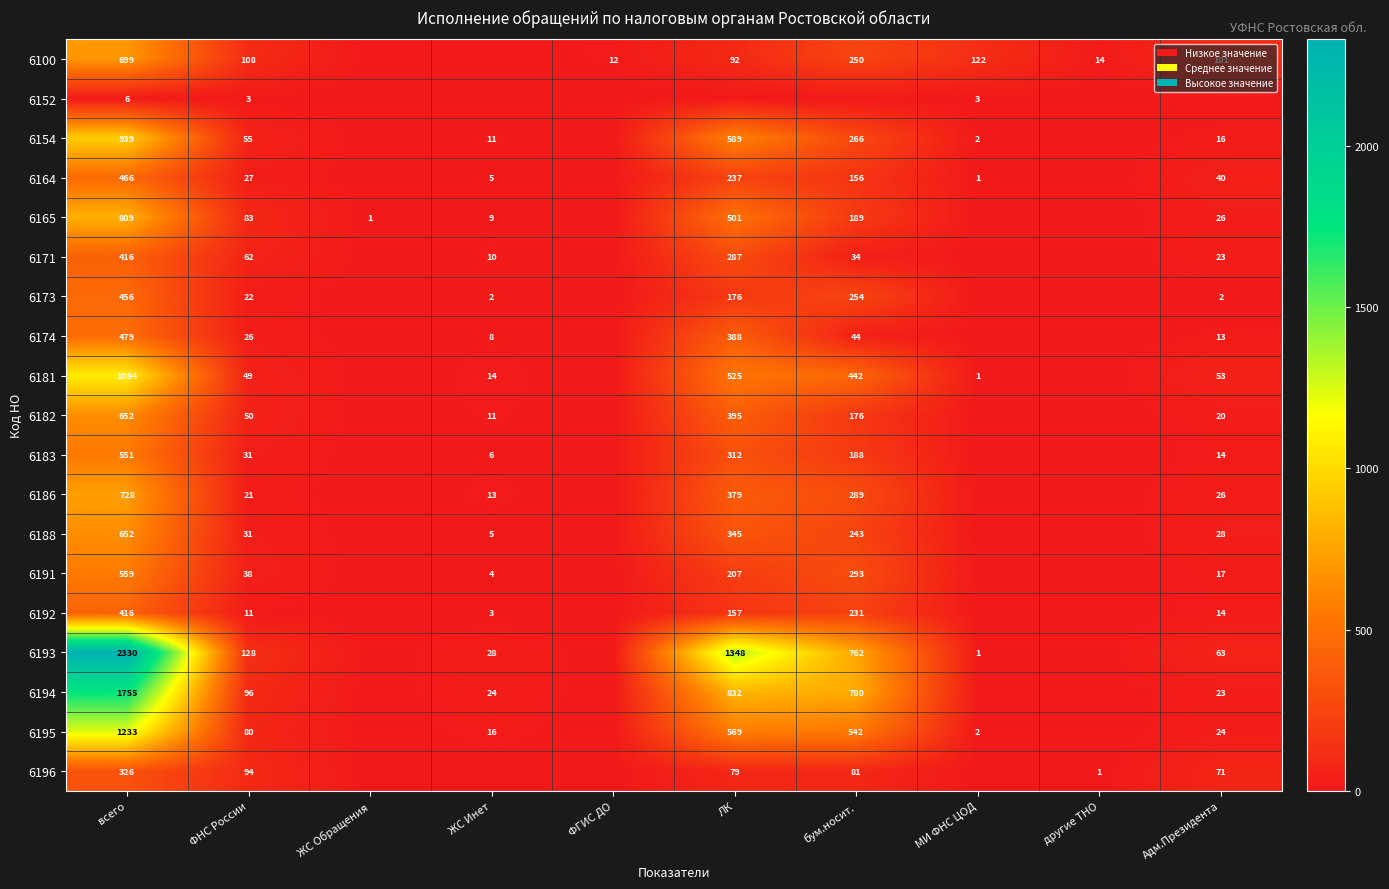

Between ФГИС ДО and ФНС России, which is larger?

ФНС России